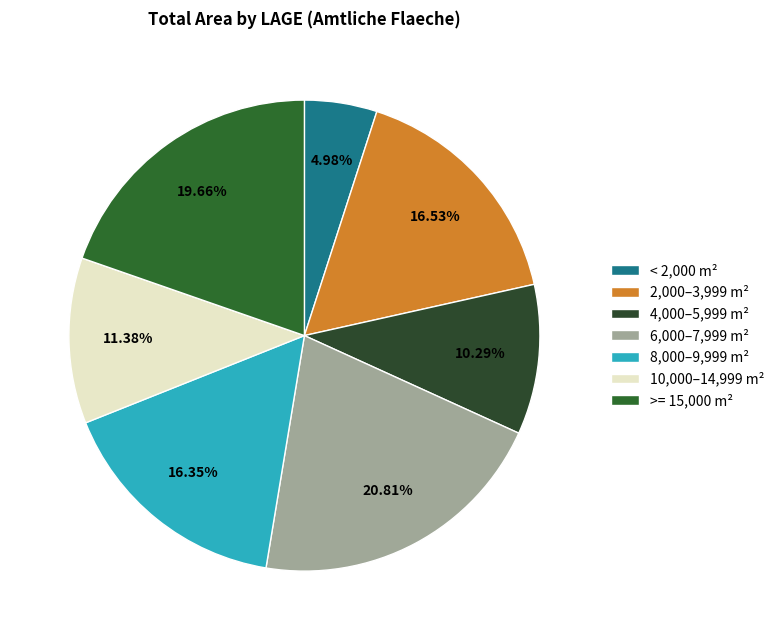

How many segments does this pie chart have?

7